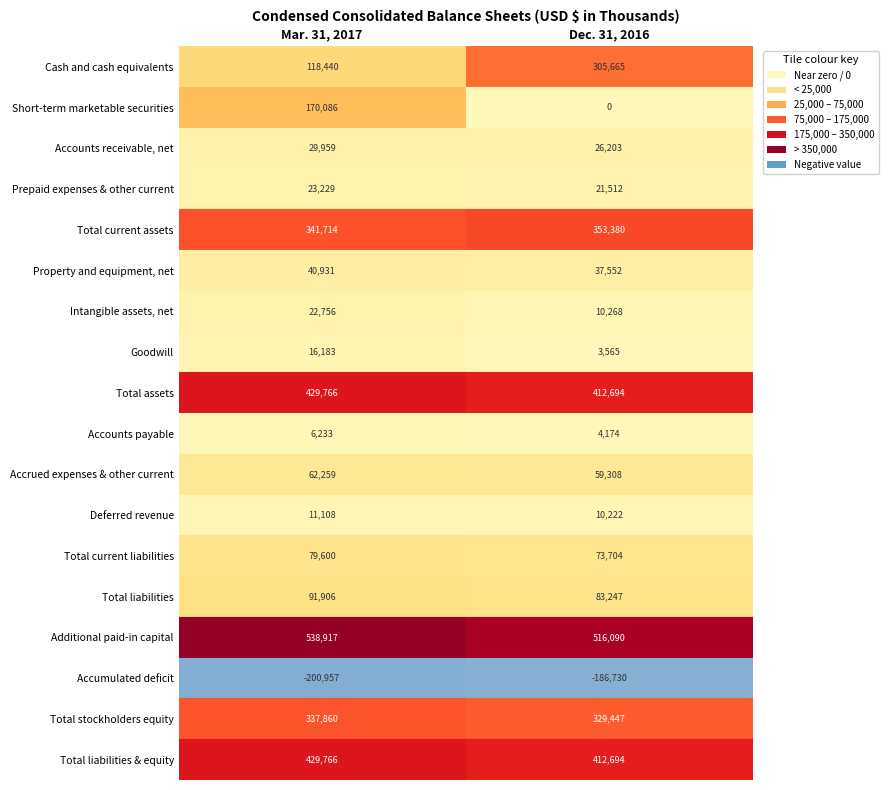

Count the number of data series in this chart.

18